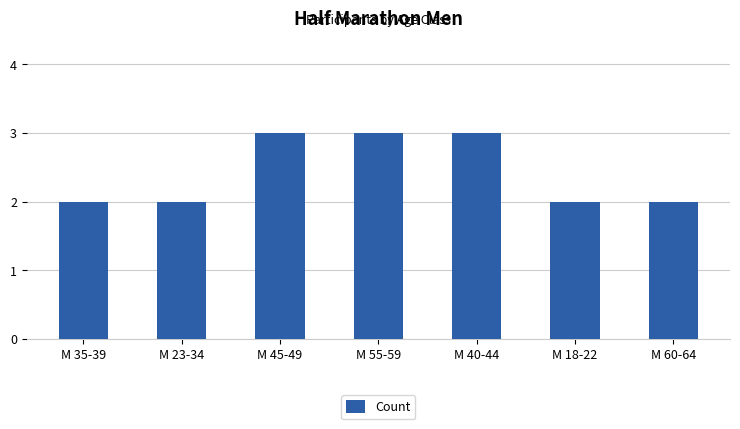

How many series are shown in this chart?

1